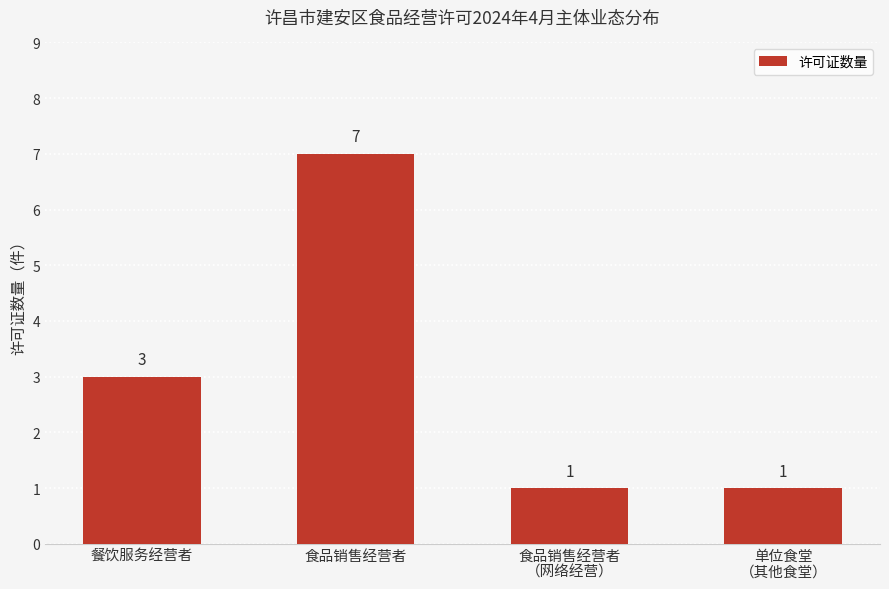

Are the bars horizontal?

No